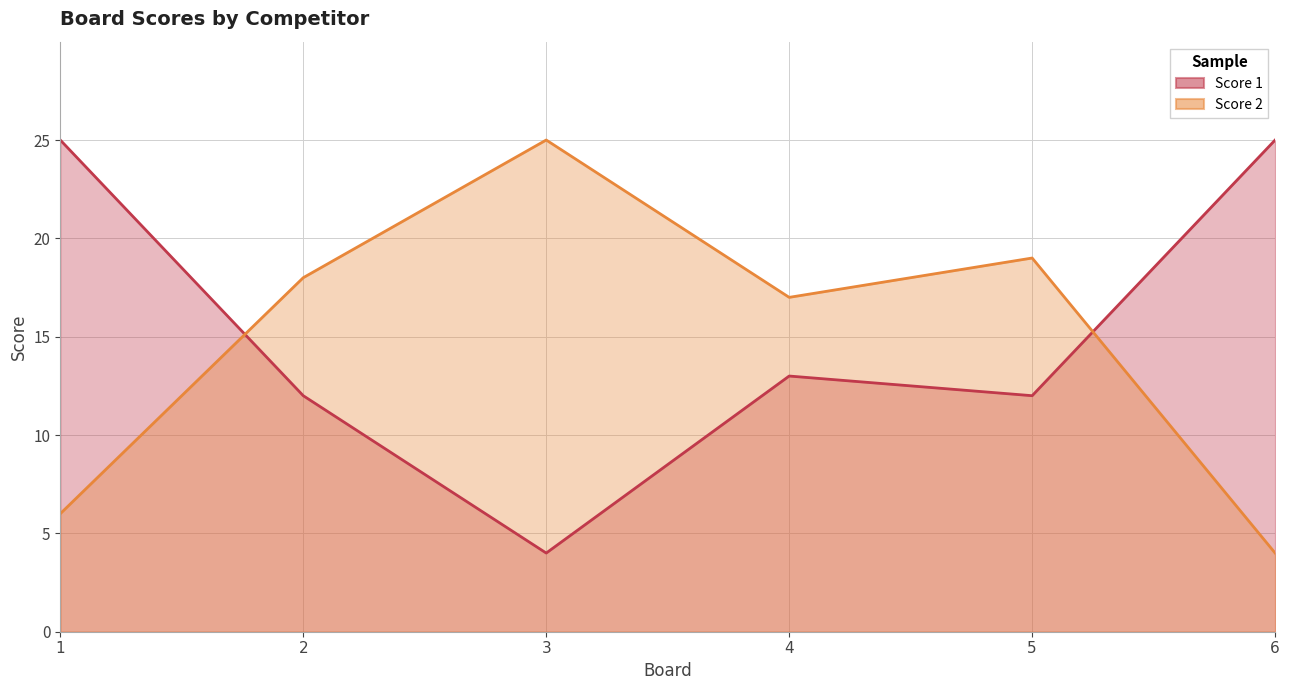

What is the difference between the highest and lowest values at 6?

21